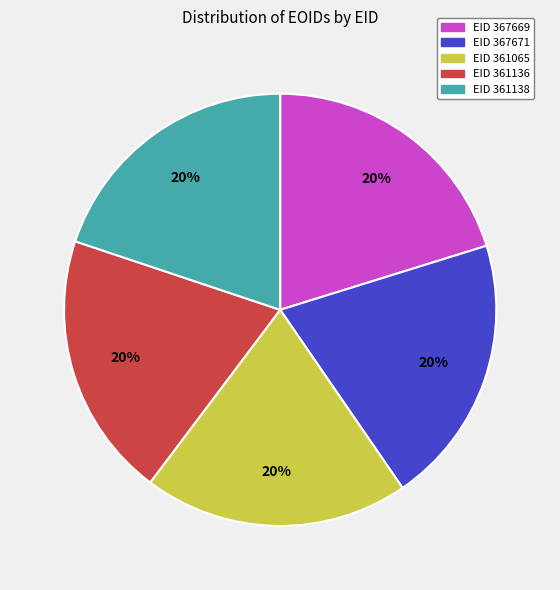

Is there any slice that represents more than half of the pie?

No